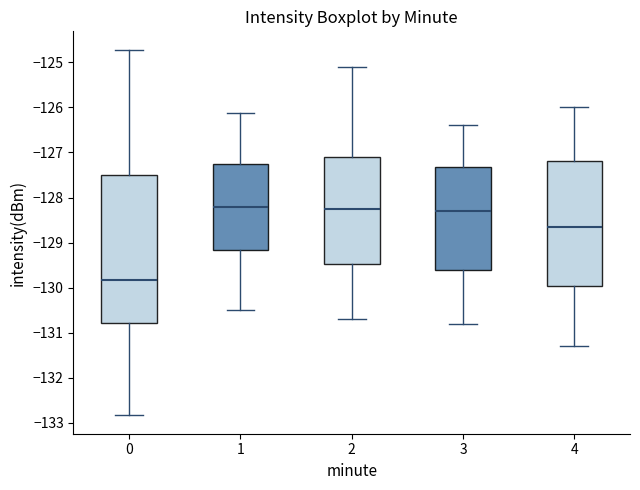

Reading left to right, transcribe this box plot: for each box, give where its median line is, the range the box spans, and where its two whiskers end, as read against the y-axis. The values are not printed on the chart, so give them approximately, as read against the axis.

0: median -129.8, box -130.8 to -127.5, whiskers -132.8 to -124.7
1: median -128.2, box -129.2 to -127.3, whiskers -130.5 to -126.1
2: median -128.2, box -129.5 to -127.1, whiskers -130.7 to -125.1
3: median -128.3, box -129.6 to -127.3, whiskers -130.8 to -126.4
4: median -128.6, box -130.0 to -127.2, whiskers -131.3 to -126.0